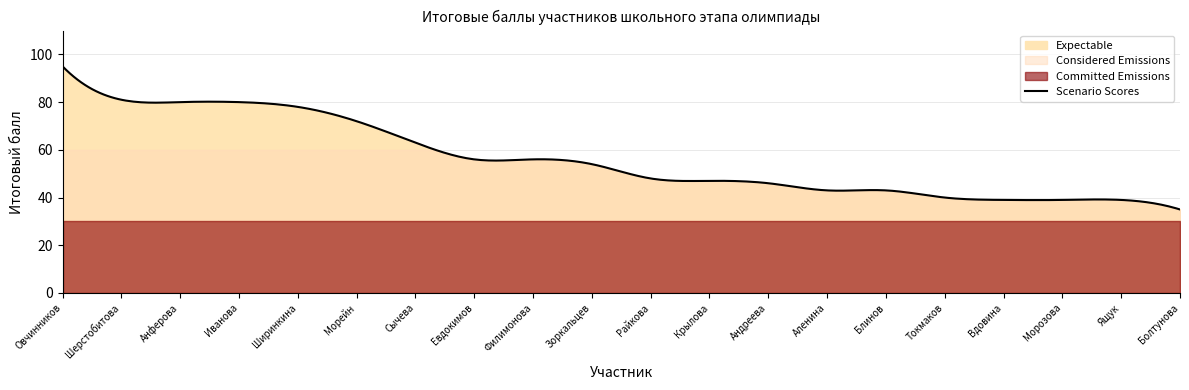

Between Болтунова and Вдовина, which is larger?

Вдовина